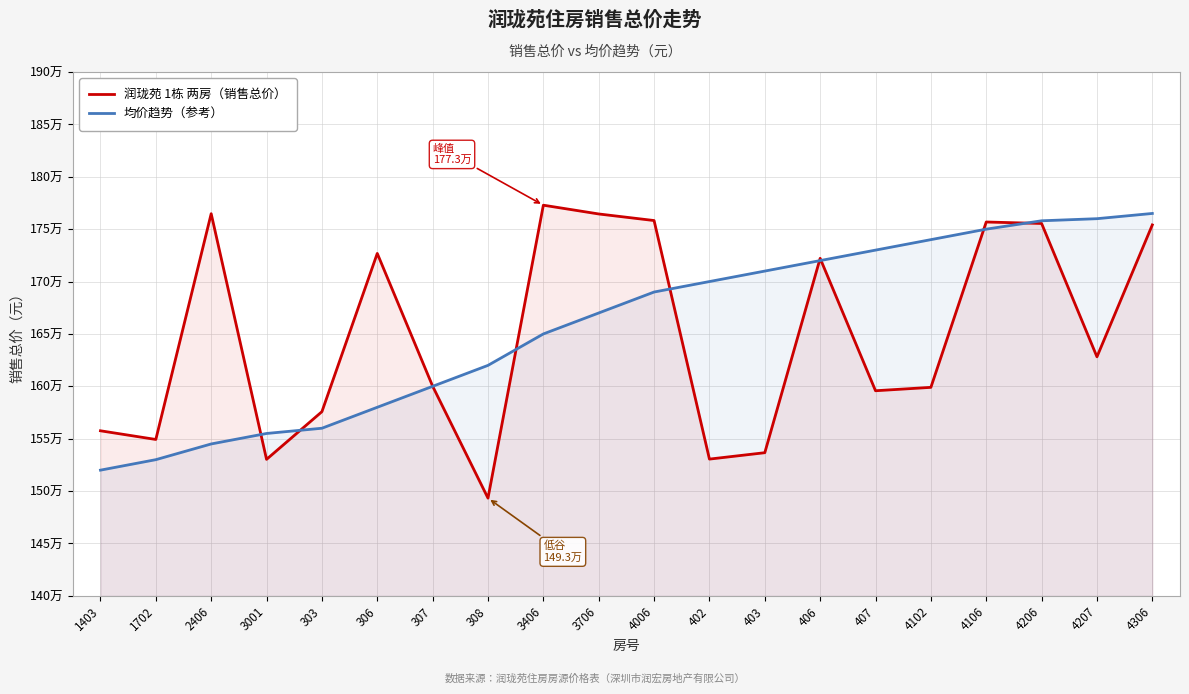

True or false: 均价趋势（参考） has a value of 523537 at 4106.

False